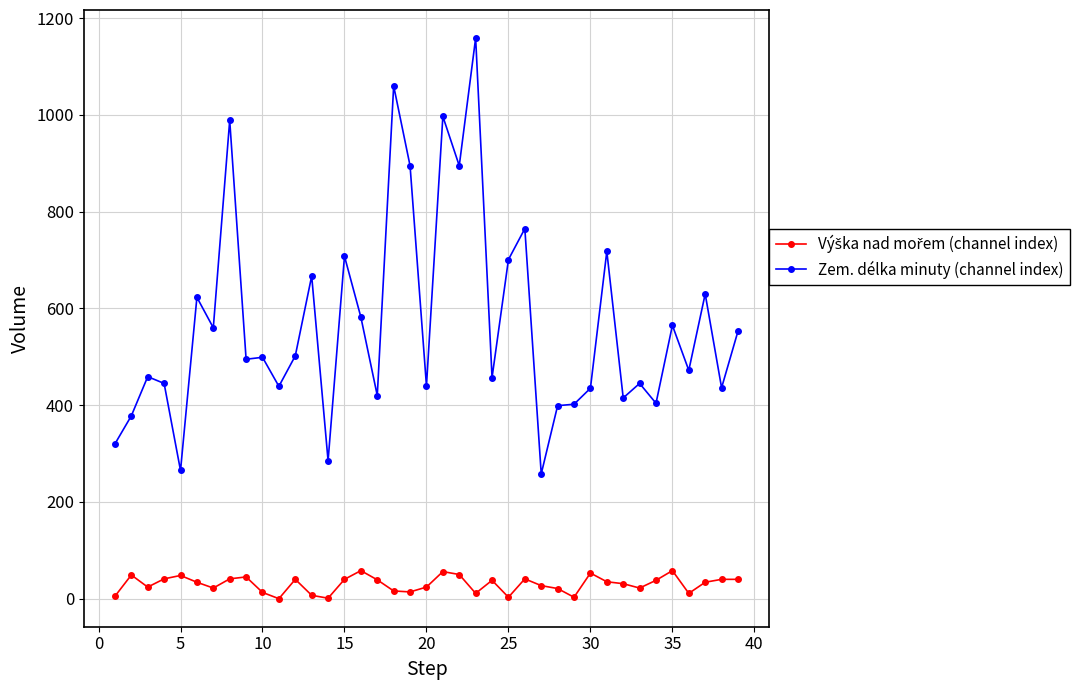

Which series has the widest spread of values?

Zem. délka minuty (channel index)